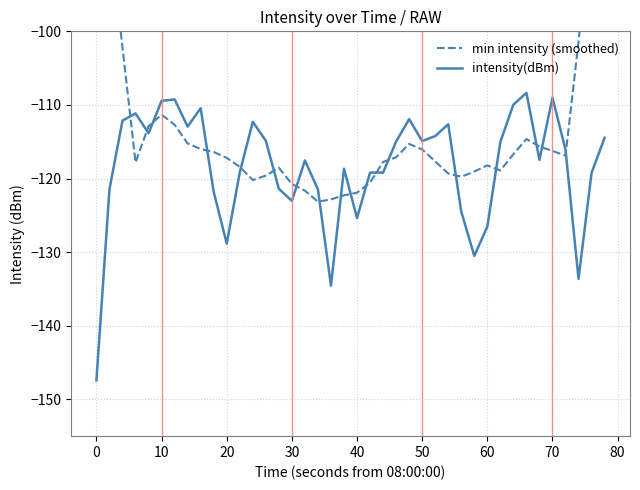

What is the maximum value for intensity(dBm)?

-108.4